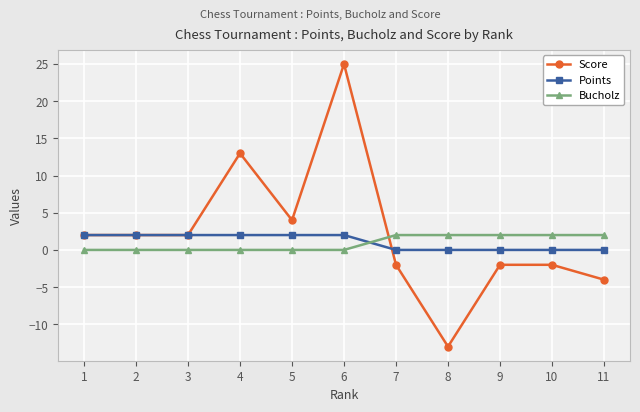

Reading left to right, what are all the values shown in this chart?

Score: 1=2	2=2	3=2	4=13	5=4	6=25	7=-2	8=-13	9=-2	10=-2	11=-4
Points: 1=2	2=2	3=2	4=2	5=2	6=2	7=0	8=0	9=0	10=0	11=0
Bucholz: 1=0	2=0	3=0	4=0	5=0	6=0	7=2	8=2	9=2	10=2	11=2